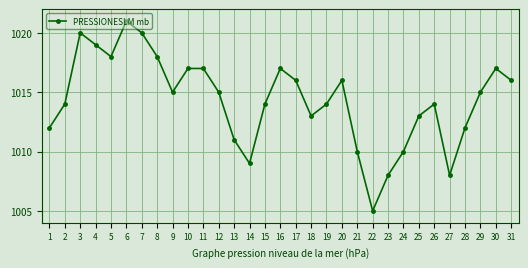

At which category does the chart reach its peak across all series?

6